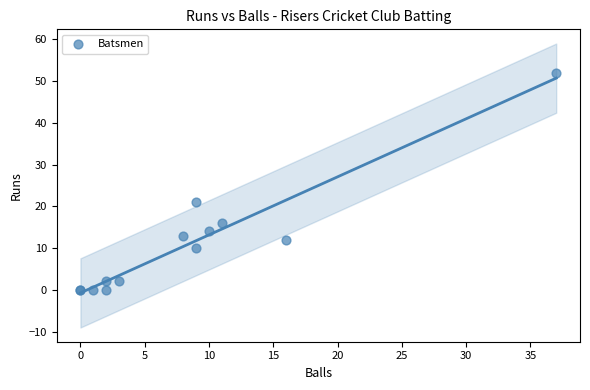

What Y value in the scatter plot is closest to 26?

21